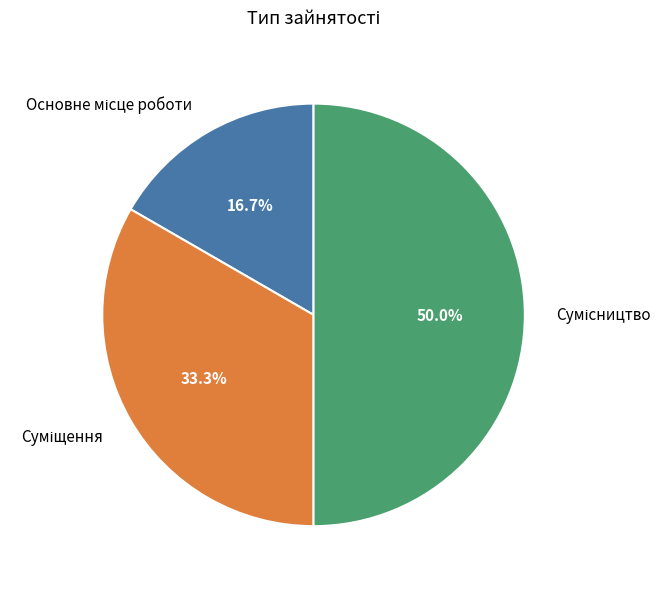

Which category has the smallest portion of the pie?

Основне місце роботи